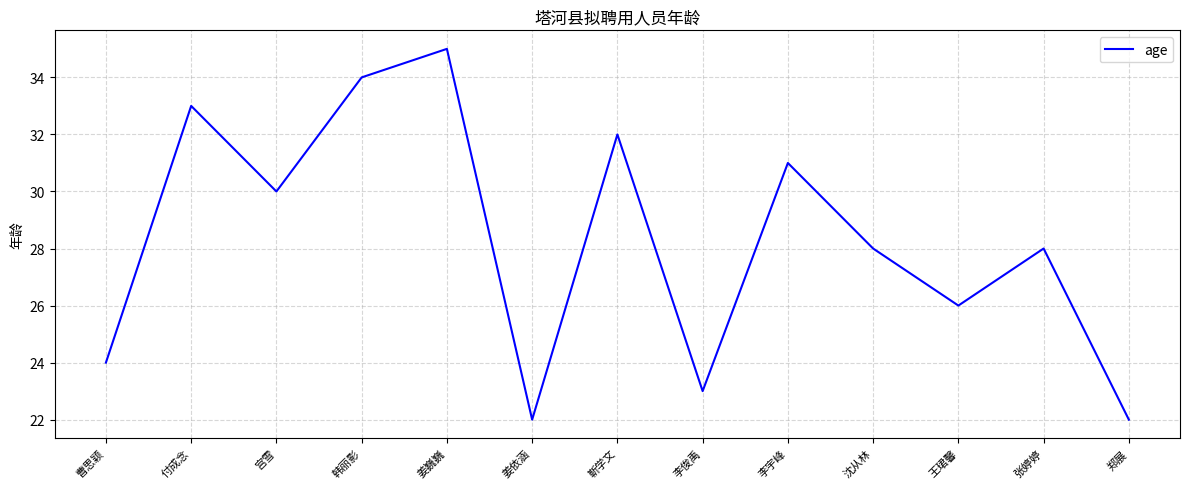

Reading right to left, extract all data points from this chart.

郑展=22	张婷婷=28	王珺馨=26	沈从林=28	李宇峰=31	李俊禹=23	靳学文=32	姜依涵=22	姜巍巍=35	韩丽影=34	宫雪=30	付成念=33	曹思颖=24